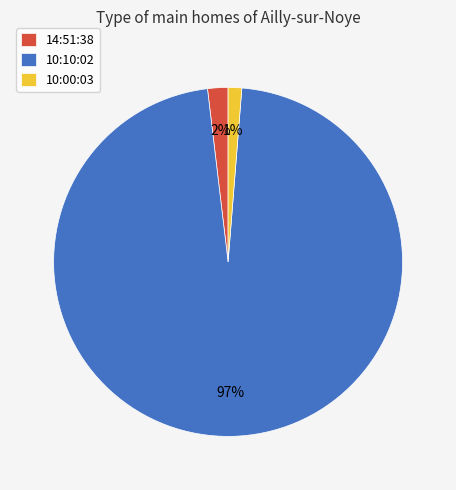

The 10:00:03 slice represents 11% of the pie. True or false?

False